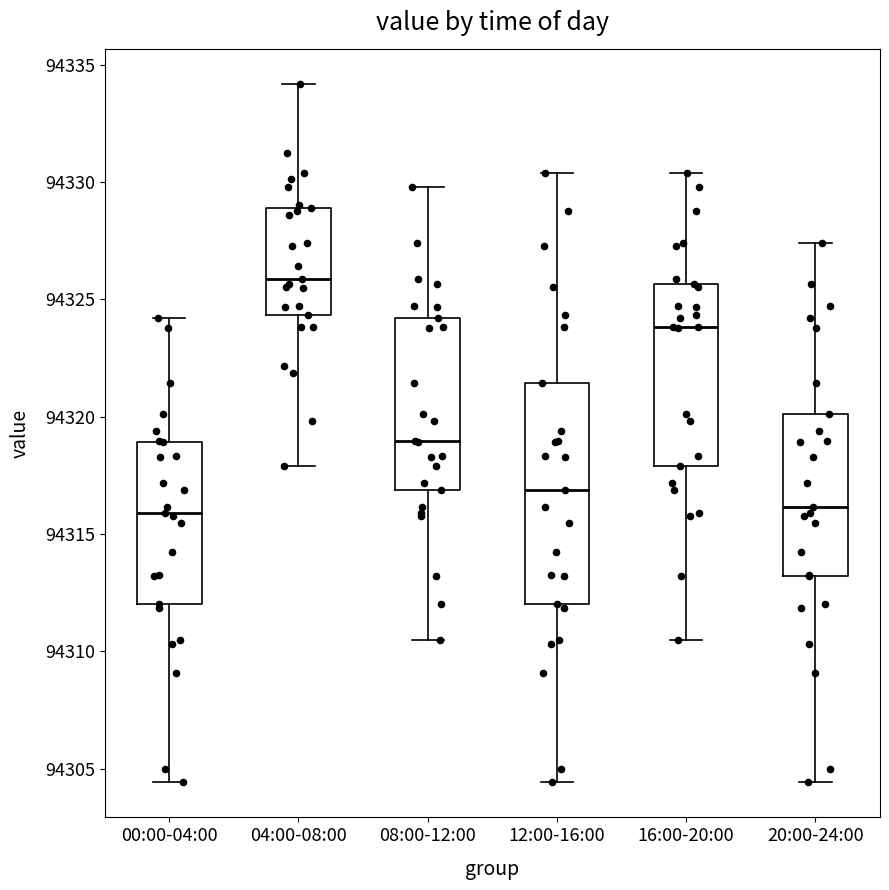

Reading left to right, transcribe this box plot: for each box, give where its median line is, the range the box spans, and where its two whiskers end, as read against the y-axis. The values are not printed on the chart, so give them approximately, as read against the axis.

00:00-04:00: median 94316.0, box 94312.0 to 94319.0, whiskers 94304.5 to 94324.0
04:00-08:00: median 94326.0, box 94324.5 to 94329.0, whiskers 94318.0 to 94334.0
08:00-12:00: median 94319.0, box 94317.0 to 94324.0, whiskers 94310.5 to 94330.0
12:00-16:00: median 94317.0, box 94312.0 to 94321.5, whiskers 94304.5 to 94330.5
16:00-20:00: median 94324.0, box 94318.0 to 94325.5, whiskers 94310.5 to 94330.5
20:00-24:00: median 94316.0, box 94313.0 to 94320.0, whiskers 94304.5 to 94327.5